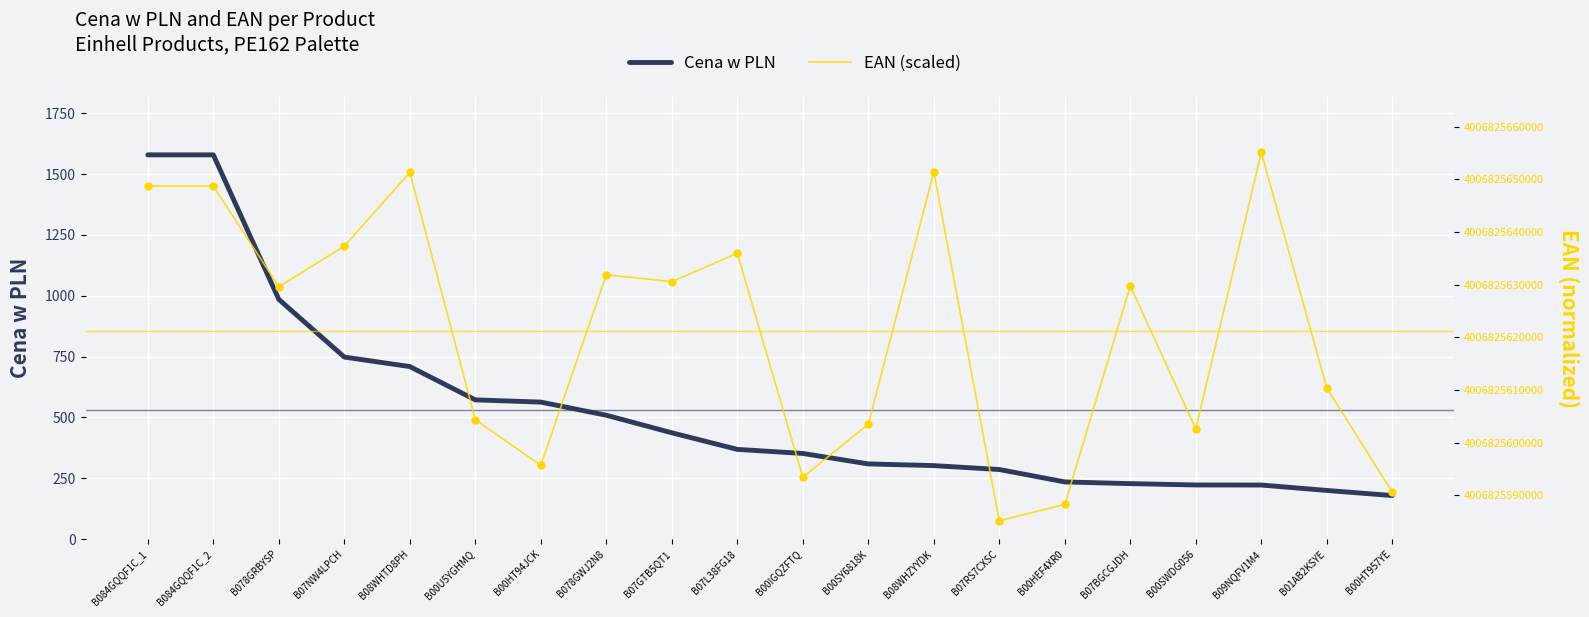

What are all the series names shown in the legend?

Cena w PLN, EAN (scaled)